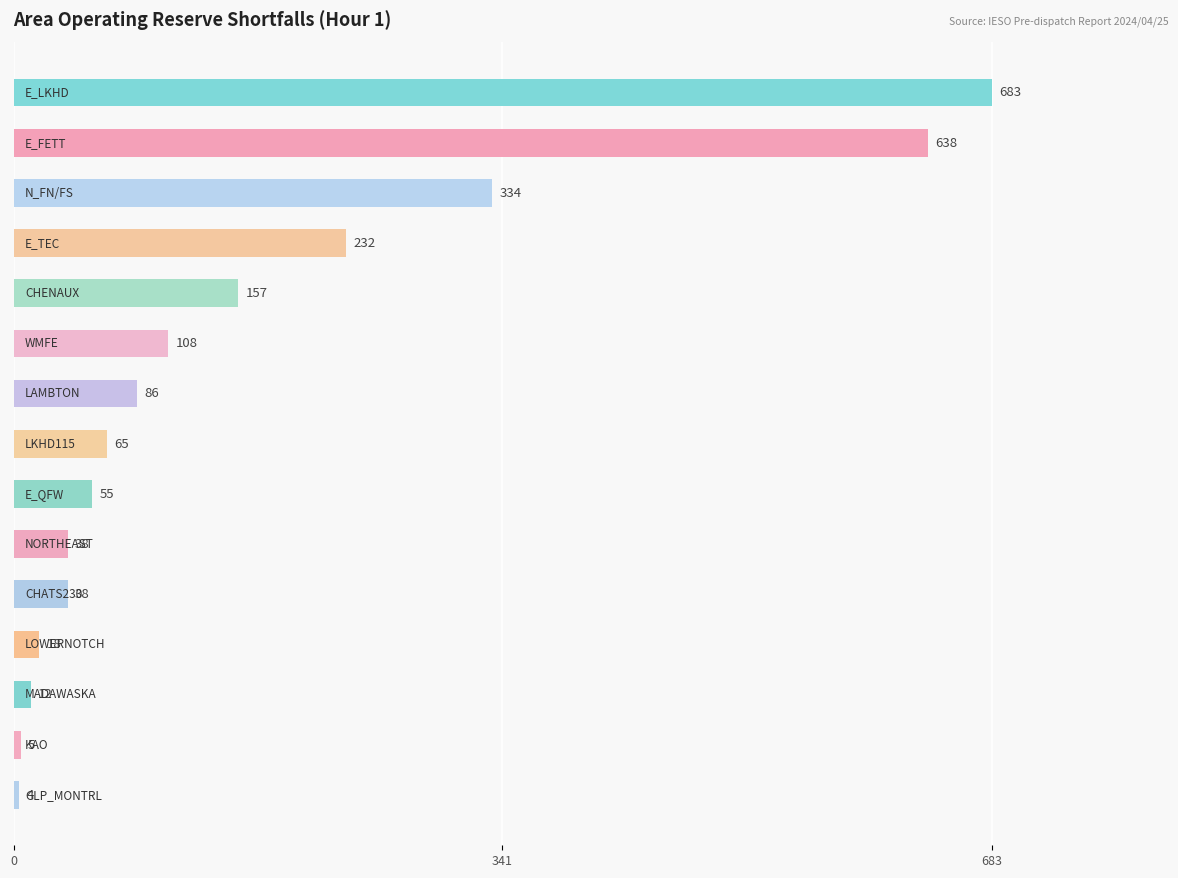

What is the greatest value displayed?

683